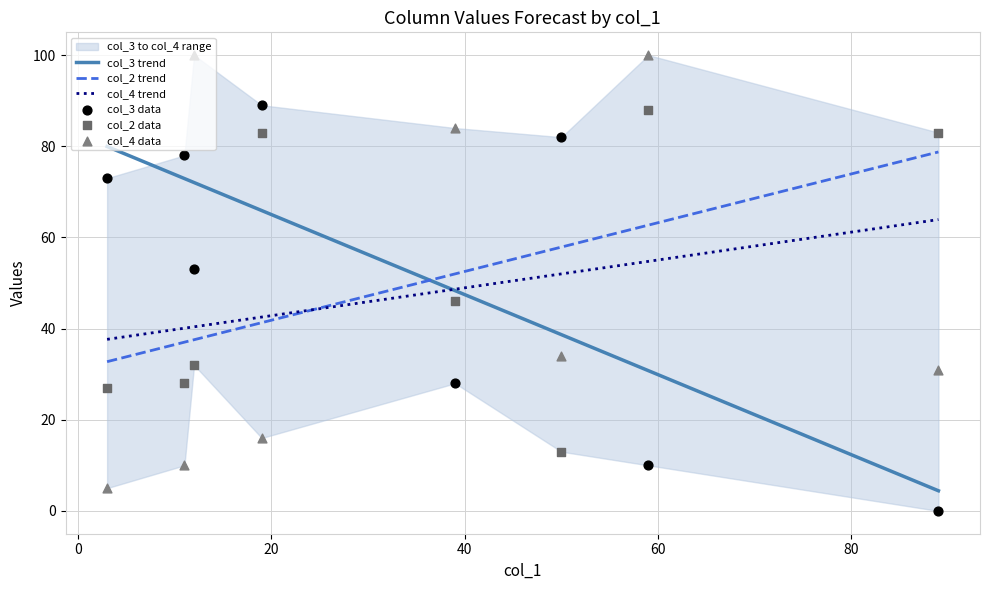

After their last crossing, which series has the higher values: col_2 trend or col_3 trend?

col_2 trend